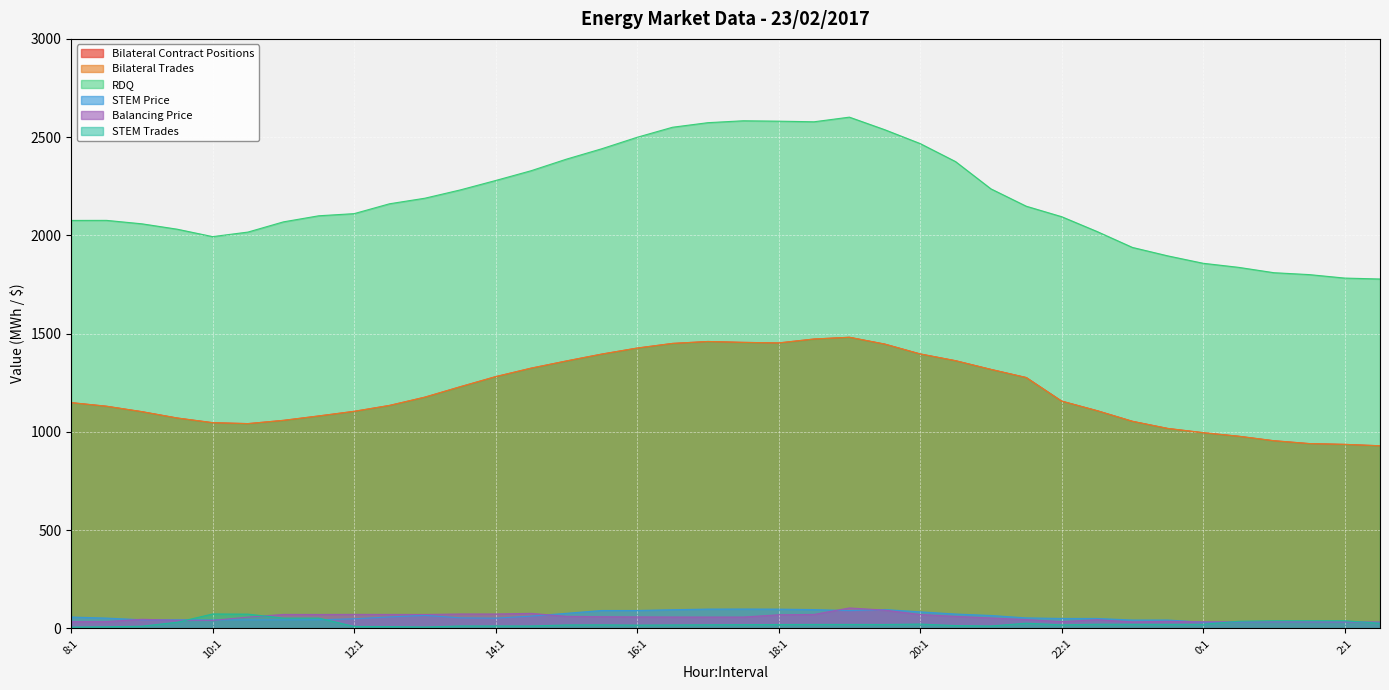

How many categories are shown in the chart?

38